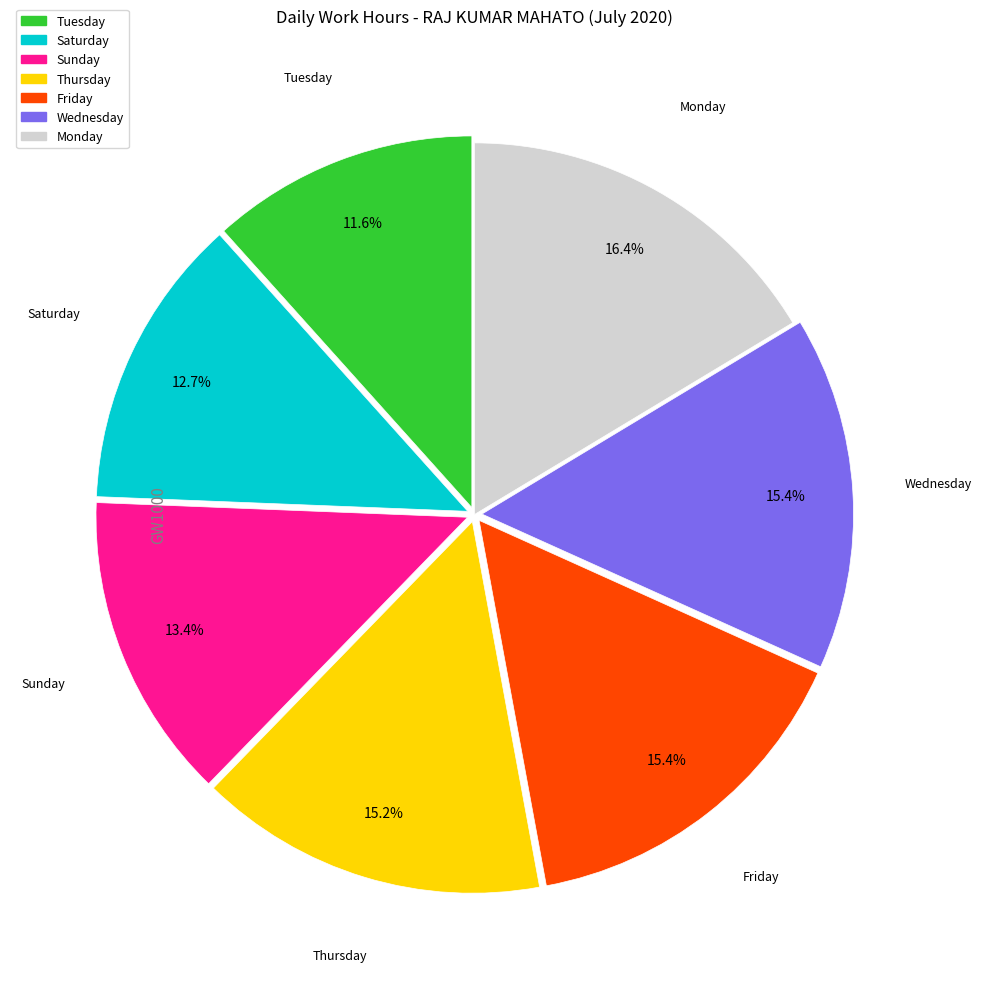

Is there any slice that represents more than half of the pie?

No